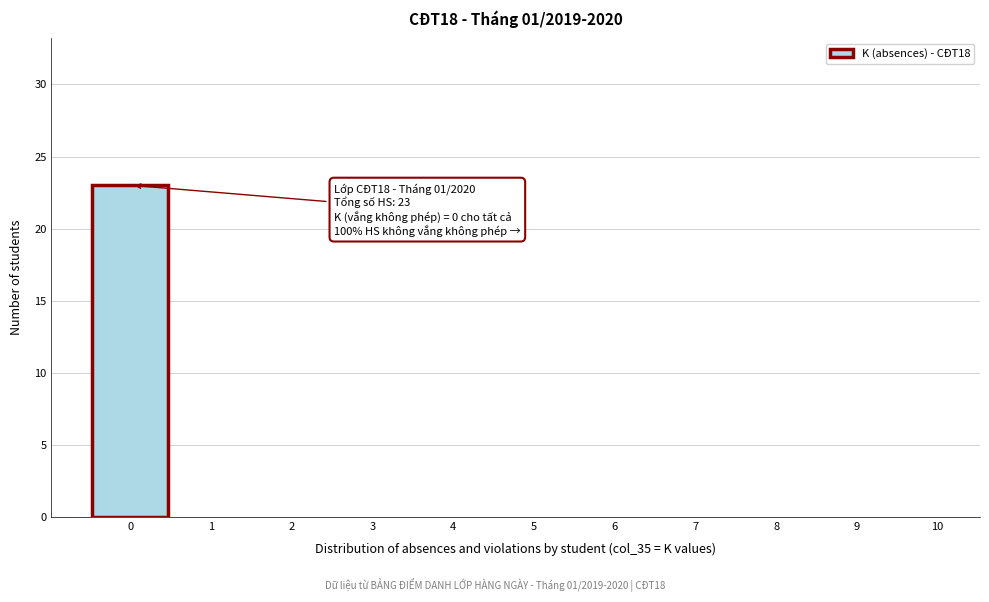

Reading left to right, list all the values displayed in this chart.

0=23	1=0	2=0	3=0	4=0	5=0	6=0	7=0	8=0	9=0	10=0